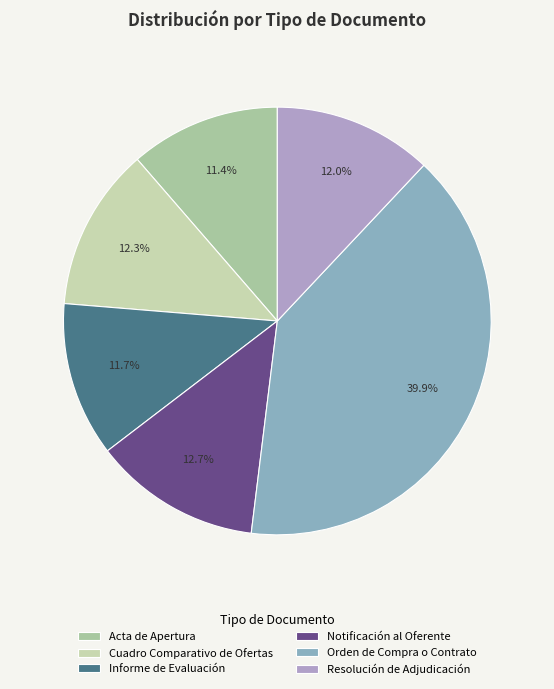

Combined, do Cuadro Comparativo de Ofertas and Orden de Compra o Contrato account for over 50%?

Yes